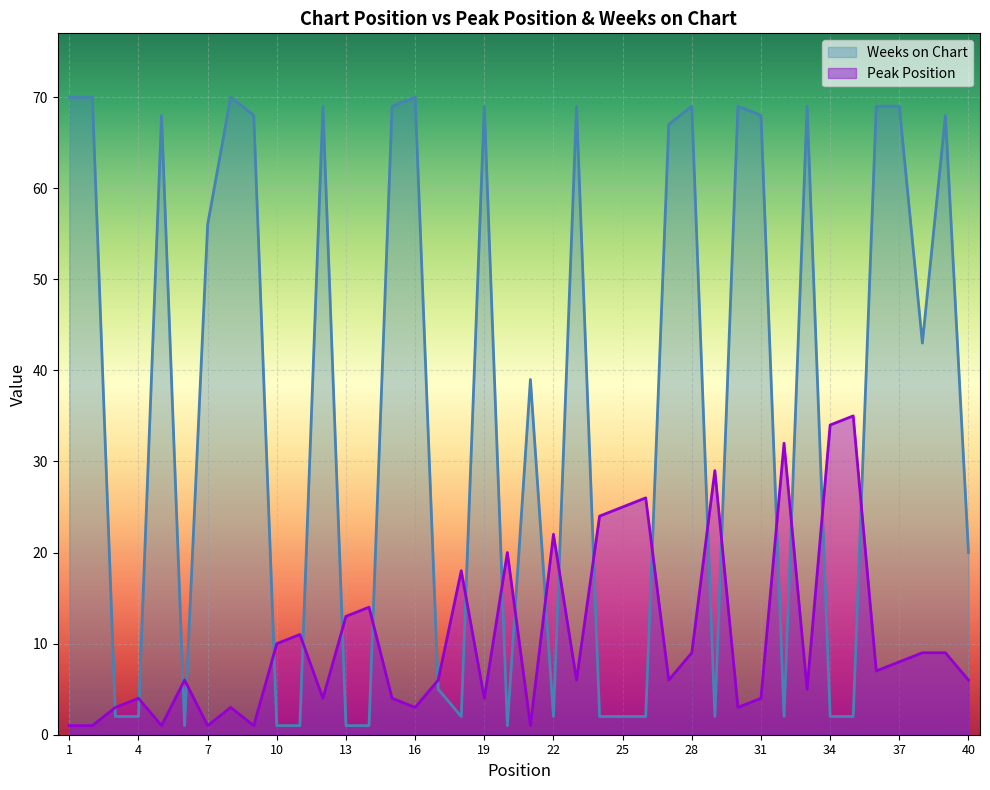

At which label is Weeks on Chart closest to 35?

21